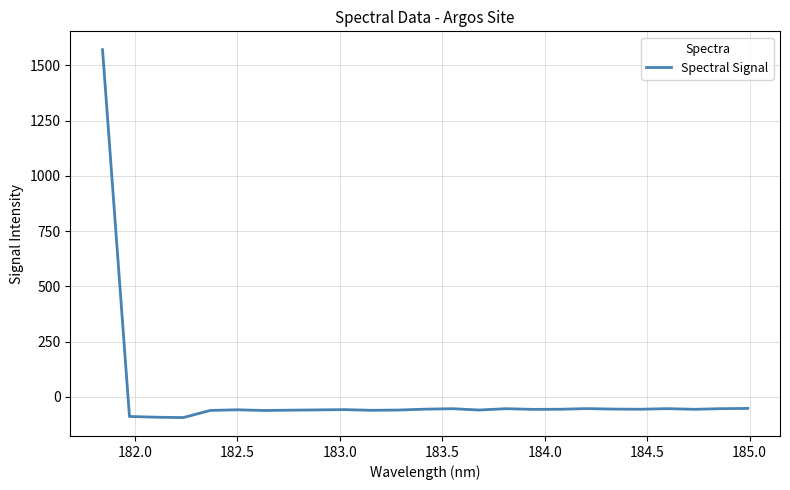

Is this an area chart (filled region under the line)?

No